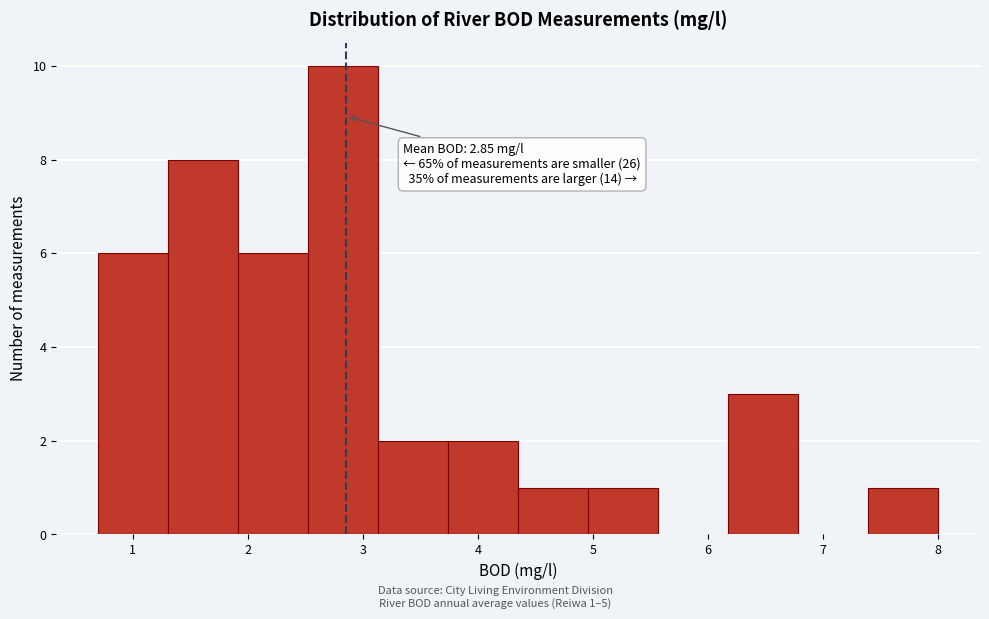

Which range on the x-axis has the tallest bar?

2.5 to 3.1